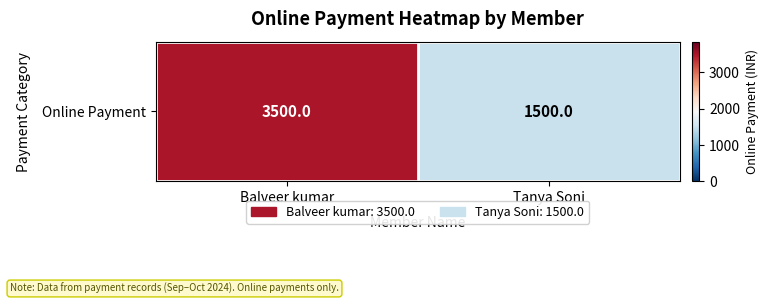

How many values are below 3500?

1